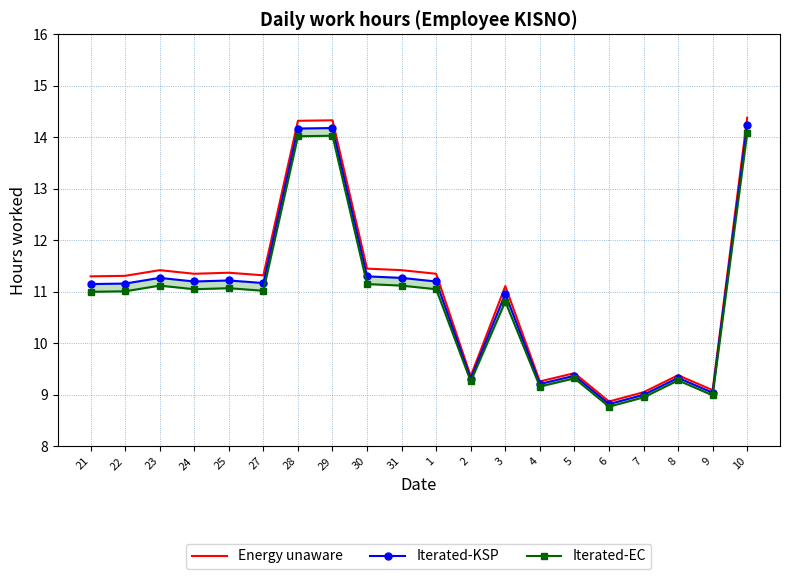

Count the number of categories in the chart.

20